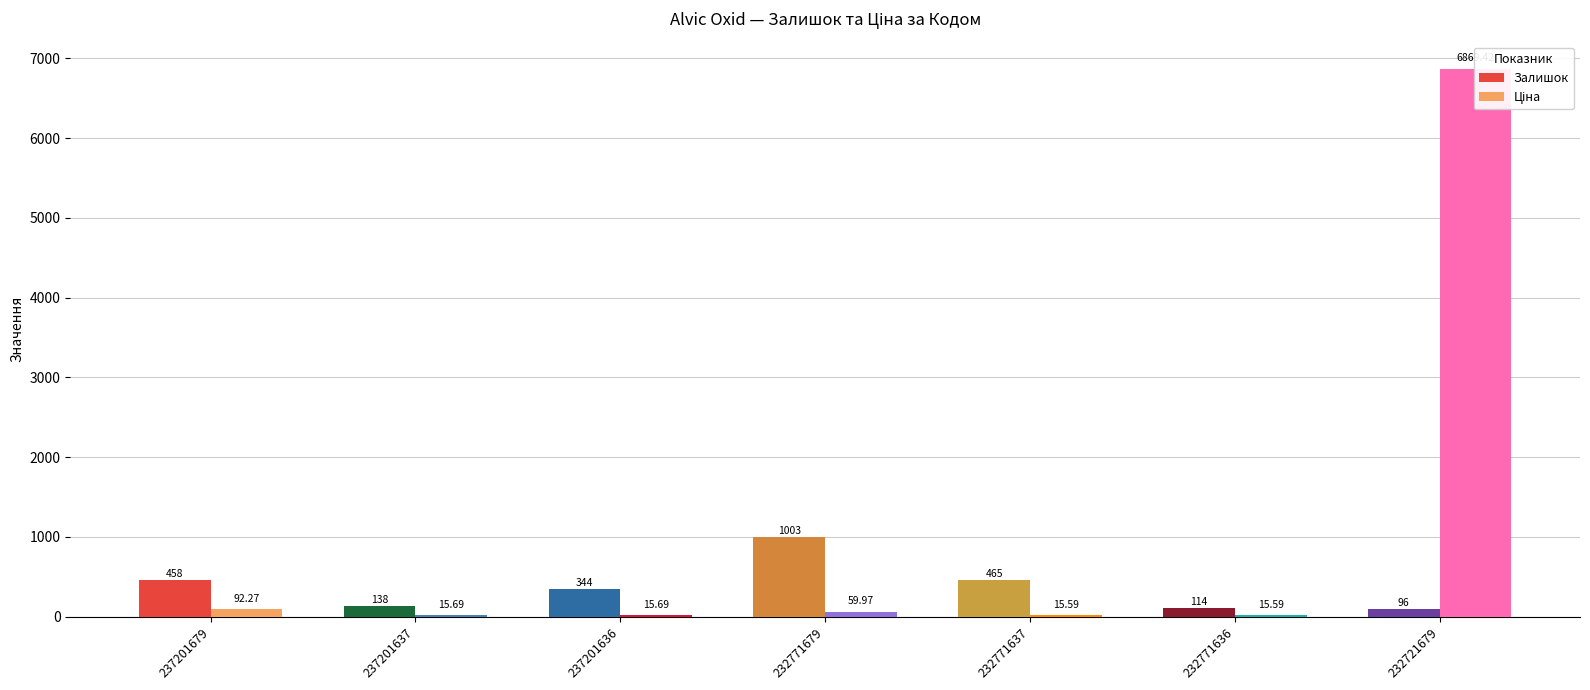

Rank the series by their maximum value, from highest to lowest.

Ціна, Залишок